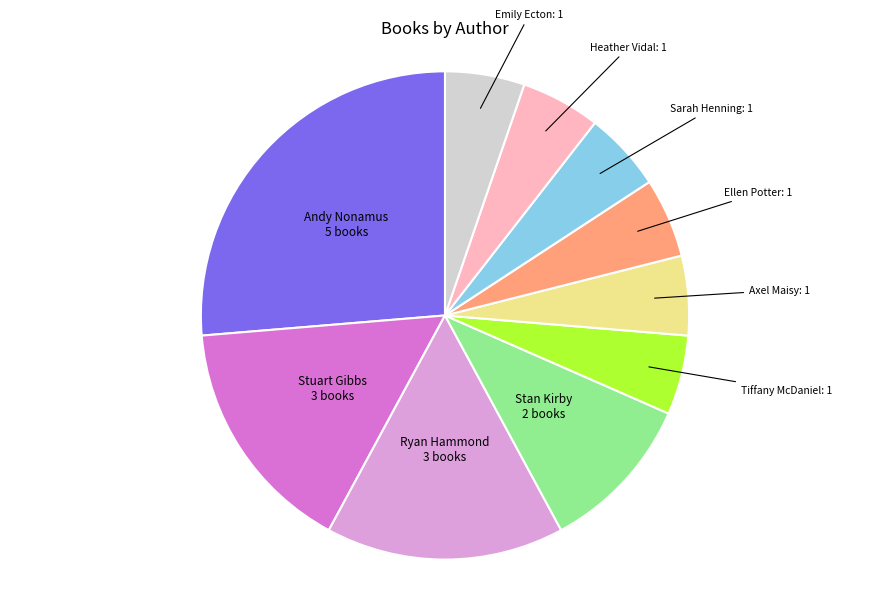

The Ellen Potter slice represents 5% of the pie. True or false?

True